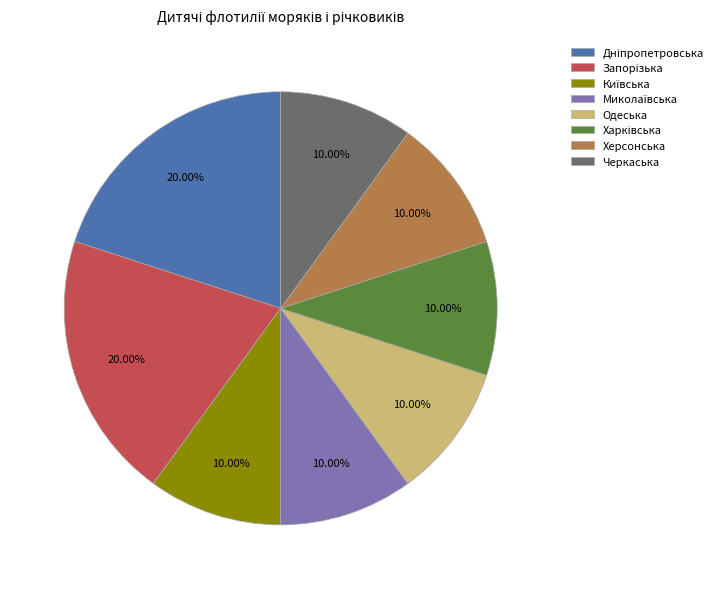

Is there a majority slice in this chart?

No